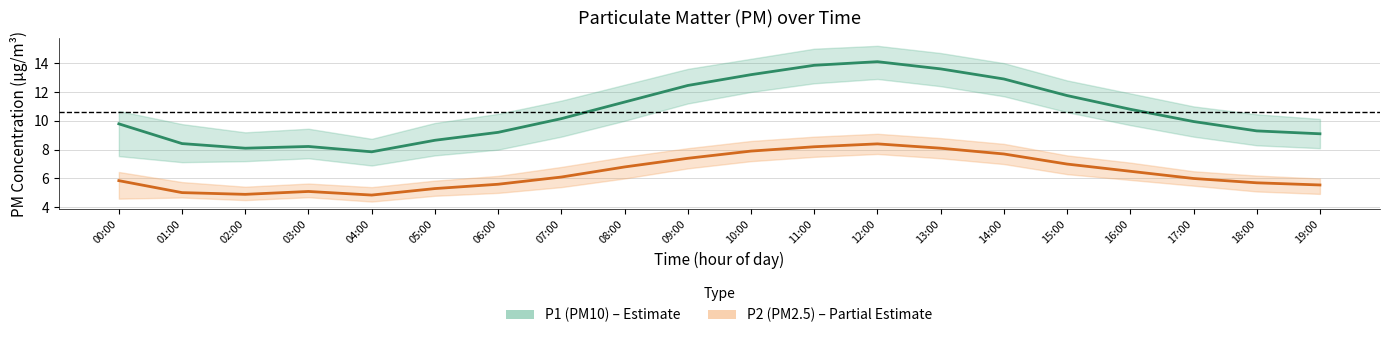

Reading left to right, extract all data points from this chart.

P1 (PM10): 00:00=9.8	01:00=8.4	02:00=8.1	03:00=8.2	04:00=7.8	05:00=8.7	06:00=9.2	07:00=10.2	08:00=11.3	09:00=12.4	10:00=13.2	11:00=13.8	12:00=14.1	13:00=13.6	14:00=12.9	15:00=11.8	16:00=10.8	17:00=9.9	18:00=9.3	19:00=9.1
P2 (PM2.5): 00:00=5.8	01:00=5.0	02:00=4.9	03:00=5.1	04:00=4.8	05:00=5.3	06:00=5.6	07:00=6.1	08:00=6.8	09:00=7.4	10:00=7.9	11:00=8.2	12:00=8.4	13:00=8.1	14:00=7.7	15:00=7.0	16:00=6.5	17:00=6.0	18:00=5.7	19:00=5.5